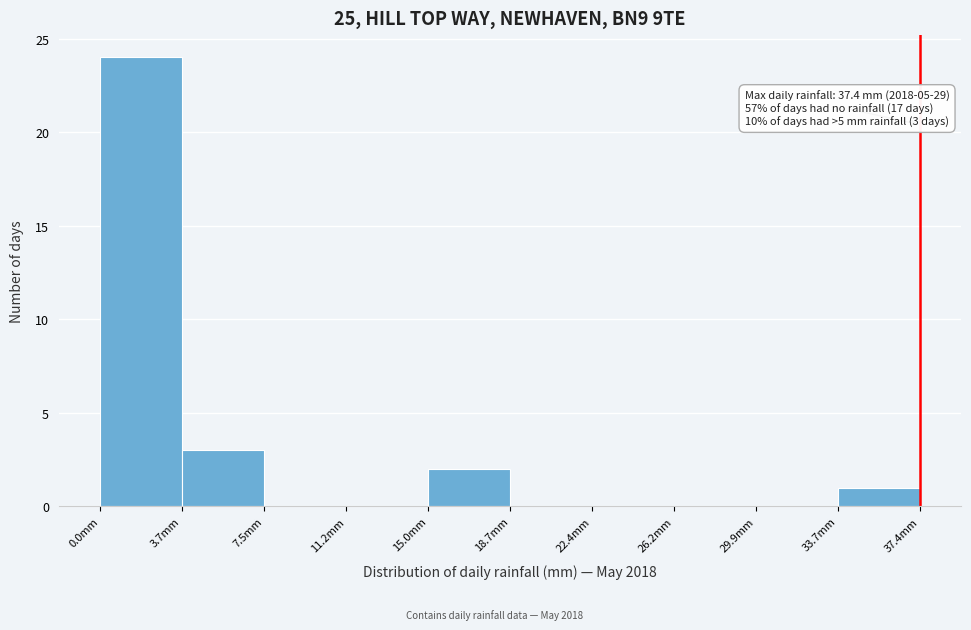

Which range on the x-axis has the tallest bar?

0.0 to 3.5